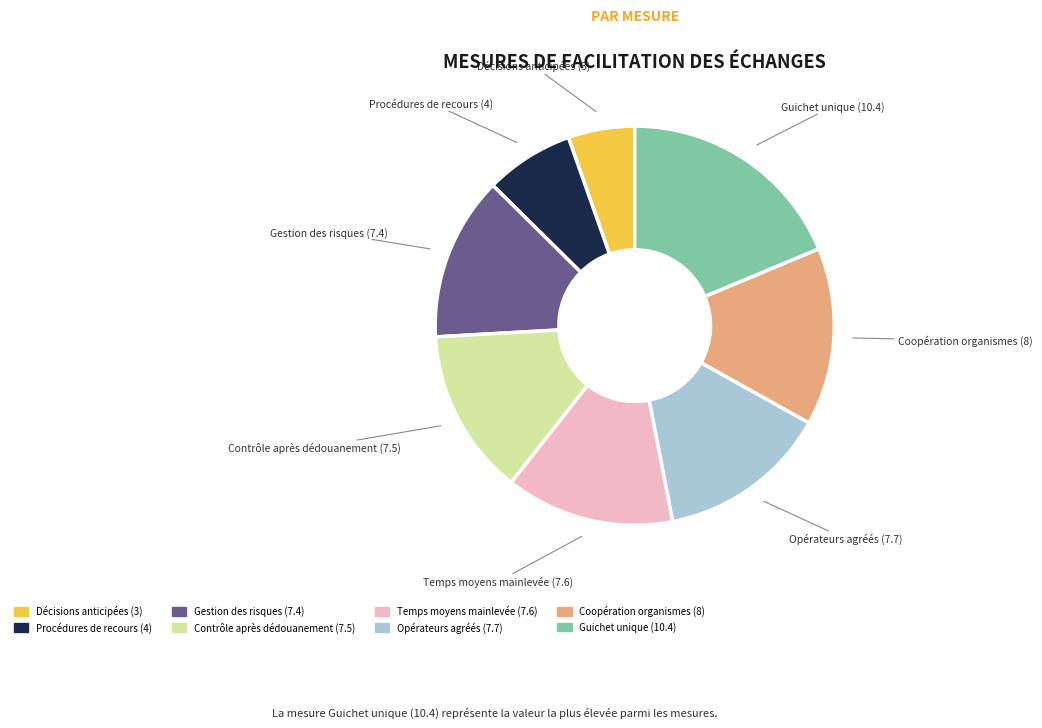

The Décisions anticipées (3) slice represents 5% of the pie. True or false?

True